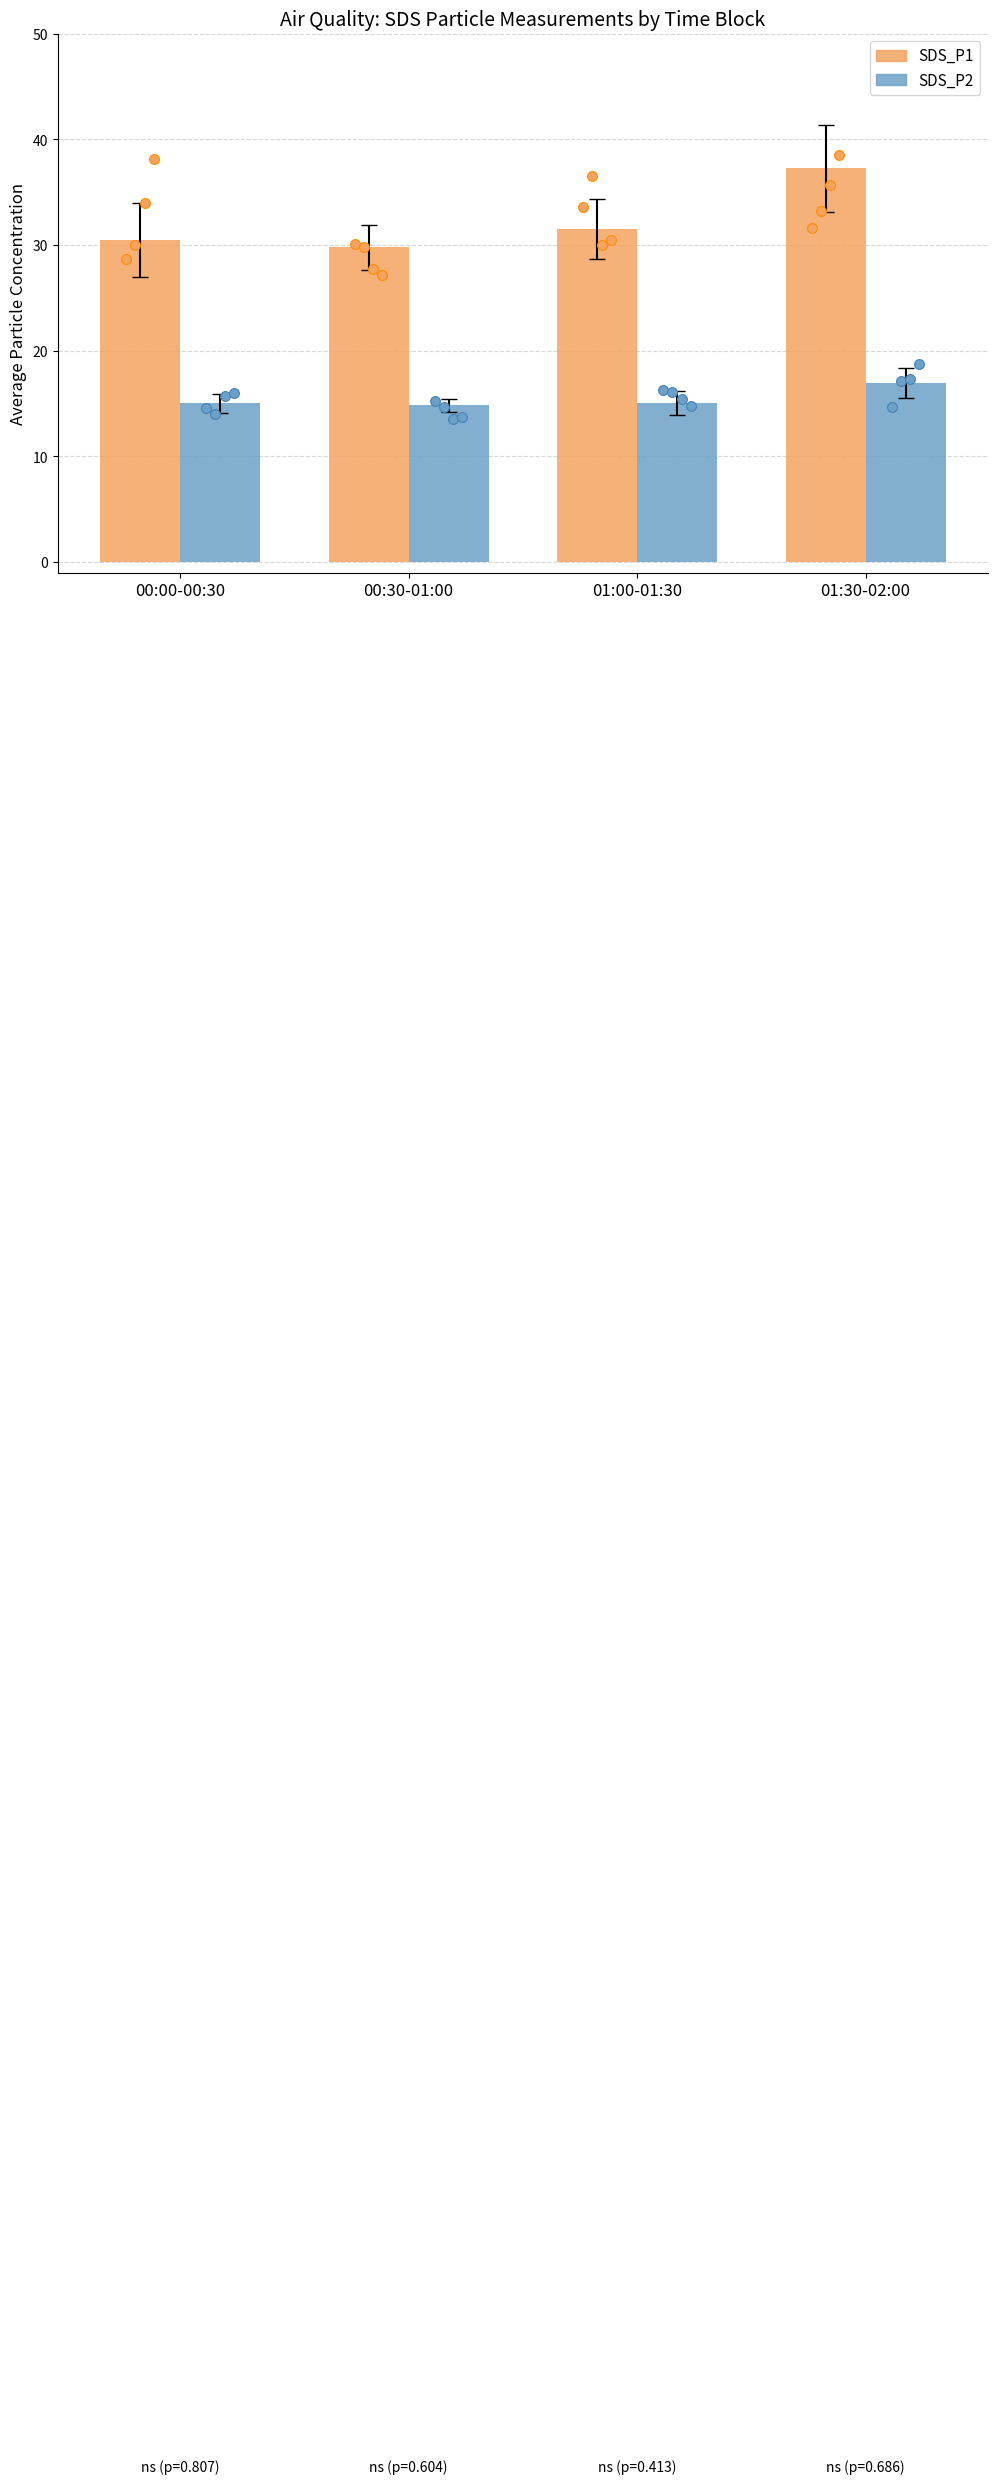

Which series reaches the minimum Y coordinate?

SDS_P2